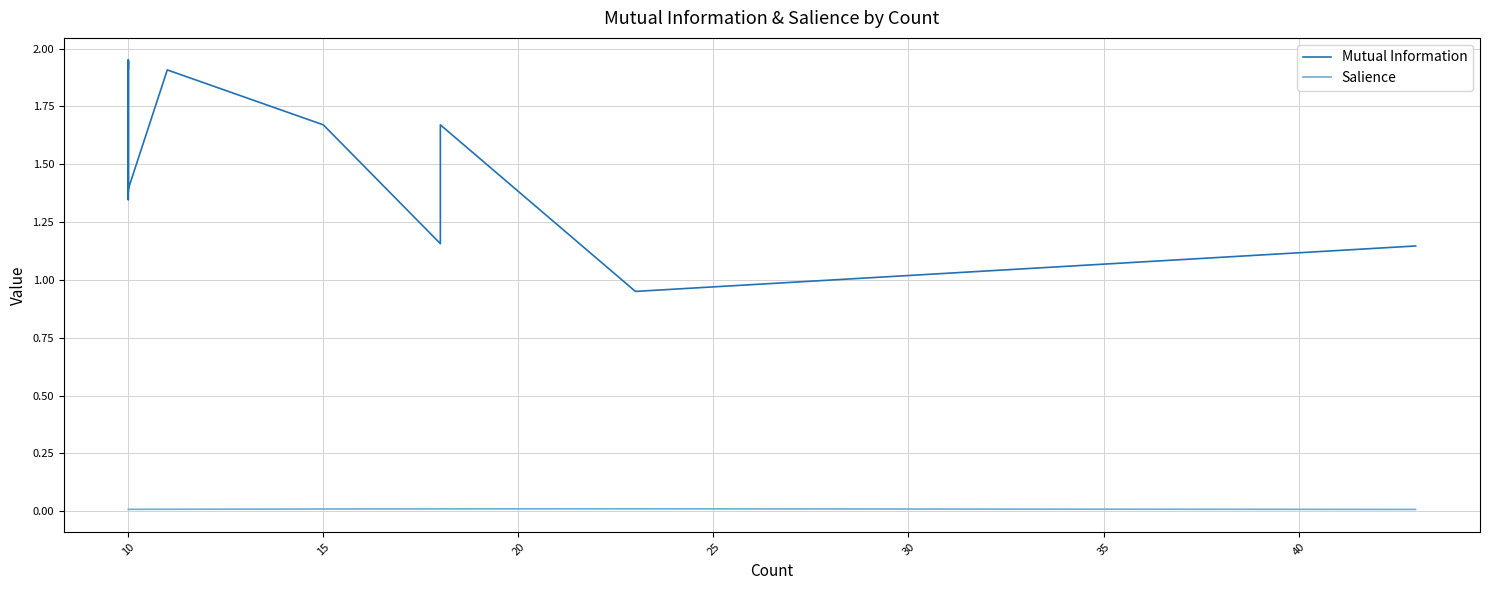

True or false: Salience has a value of 0.0 at 35.

True